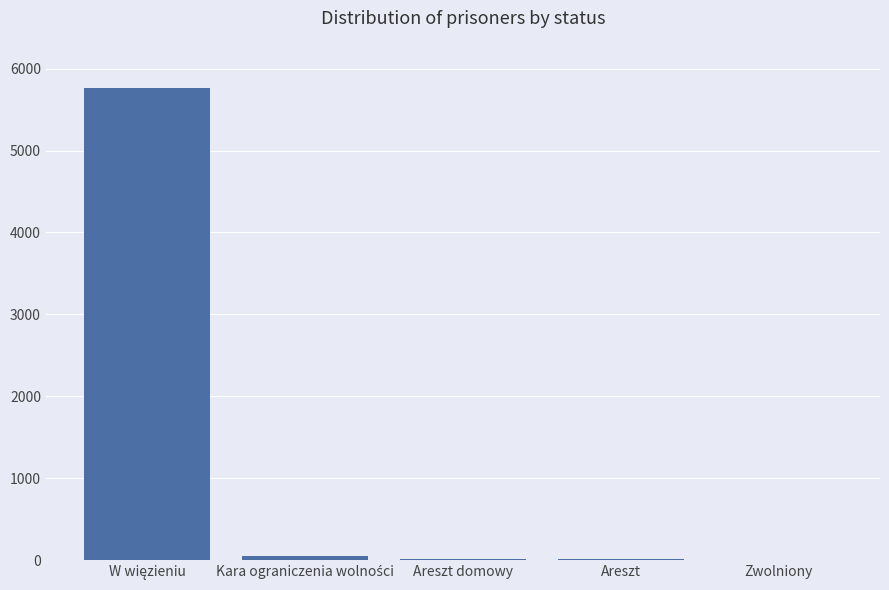

Count the number of data series in this chart.

1